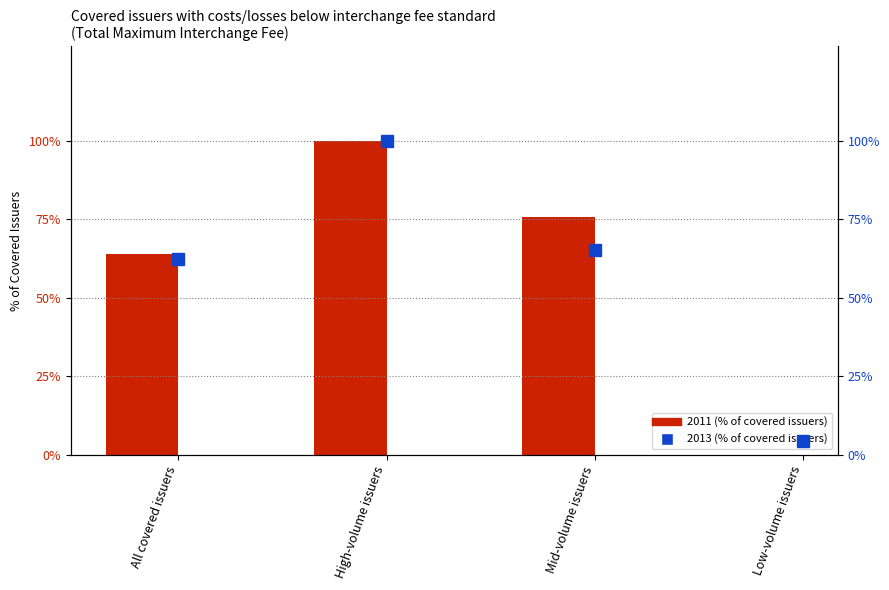

What is the maximum value shown in the chart?

100.0